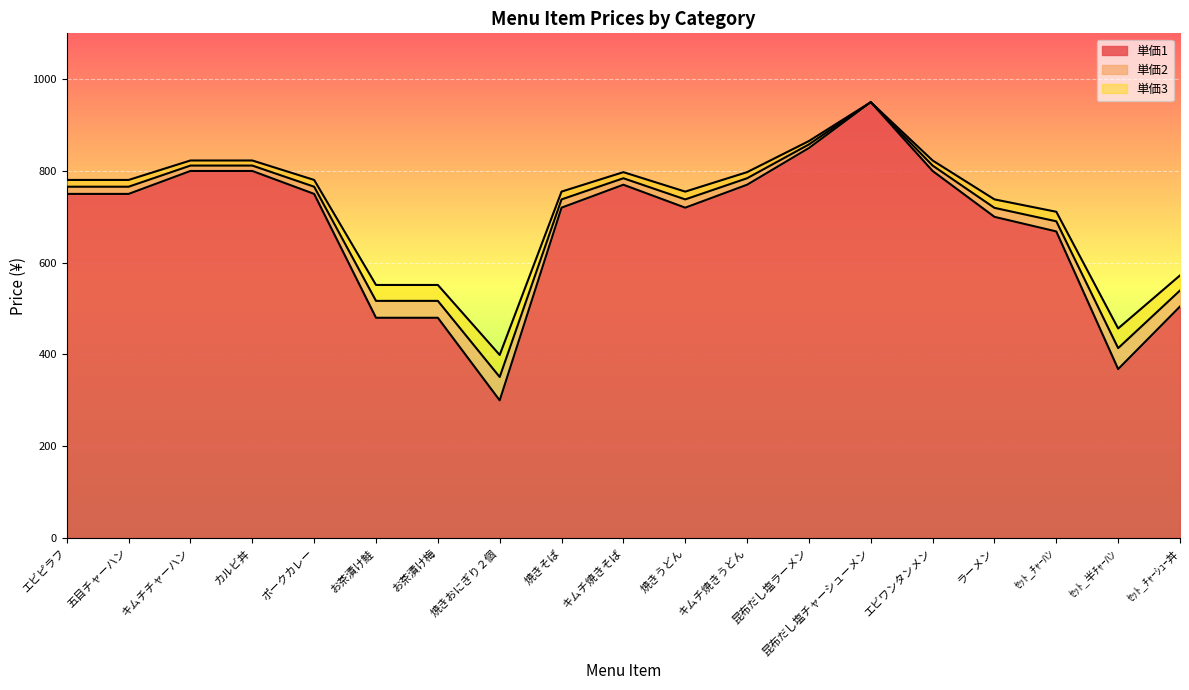

Which series has the largest range (max minus min)?

単価1